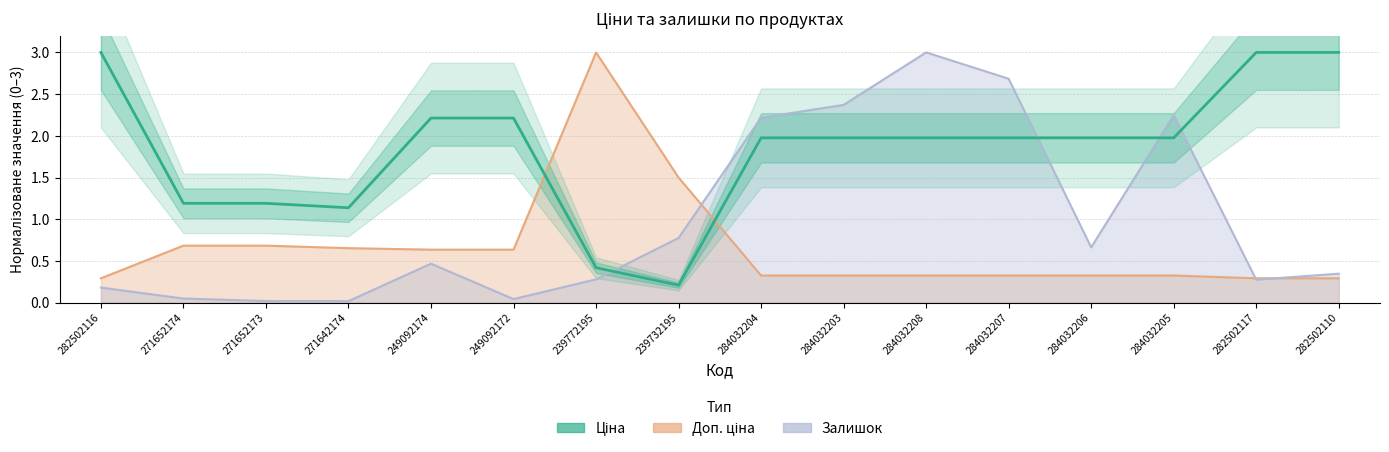

List the labels in order of value, smallest first.

239732195, 239772195, 271642174, 271652174, 271652173, 284032204, 284032203, 284032208, 284032207, 284032206, 284032205, 249092174, 249092172, 282502116, 282502117, 282502110